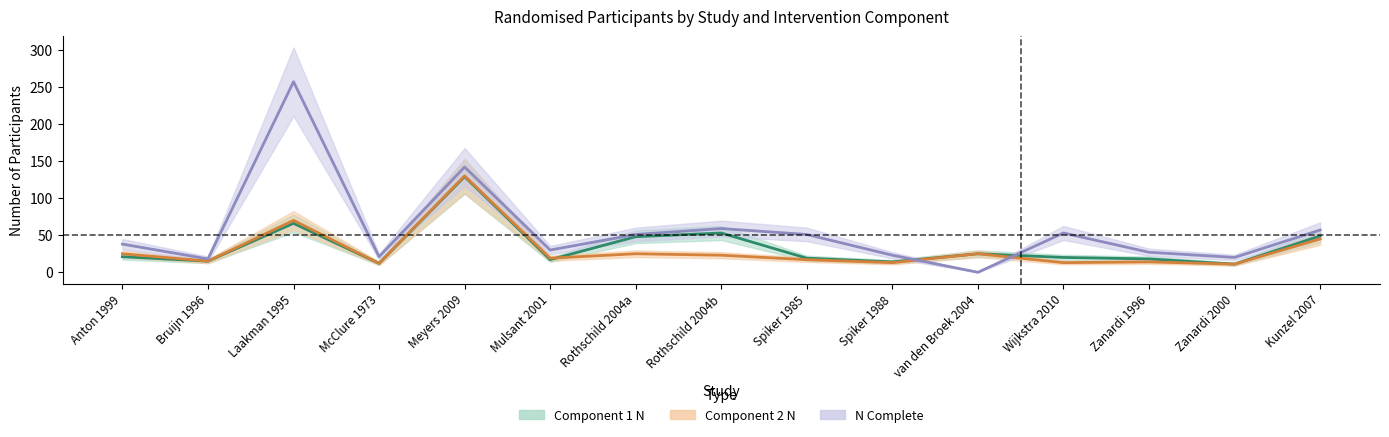

At McClure 1973, list the series in order from smallest to largest.

Component 1 N, Component 2 N, N Complete